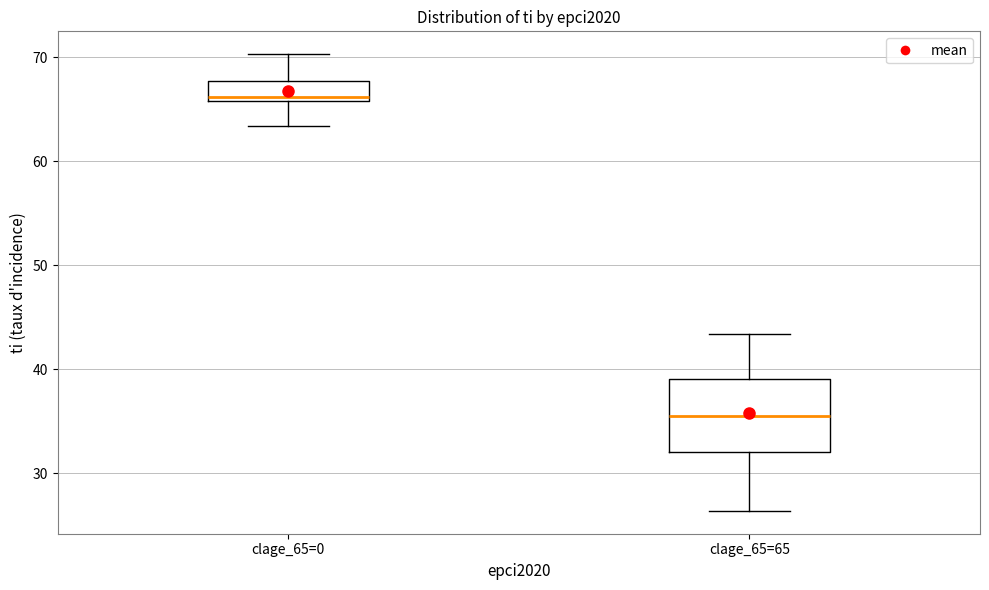

Reading left to right, transcribe this box plot: for each box, give where its median line is, the range the box spans, and where its two whiskers end, as read against the y-axis. The values are not printed on the chart, so give them approximately, as read against the axis.

clage_65=0: median 66 (just above the box's lower edge), box 66 to 68, whiskers 63 to 70
clage_65=65: median 36, box 32 to 39, whiskers 26 to 43